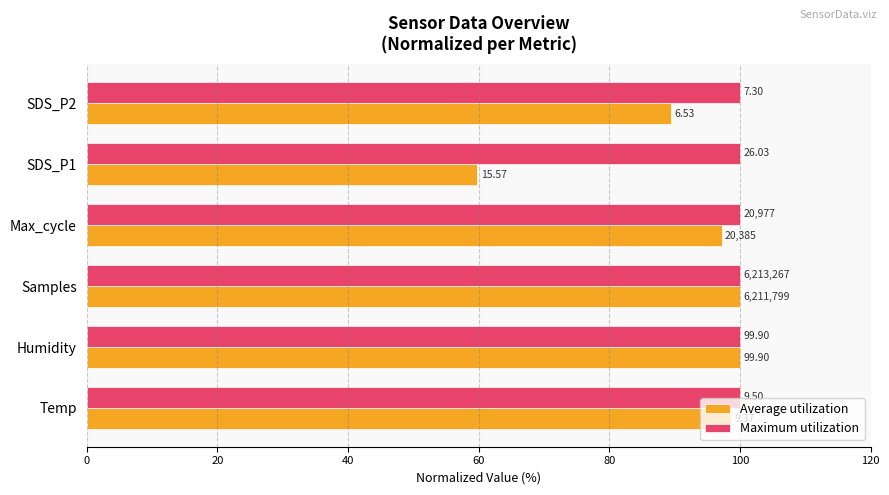

Which series has the widest spread of values?

Average utilization